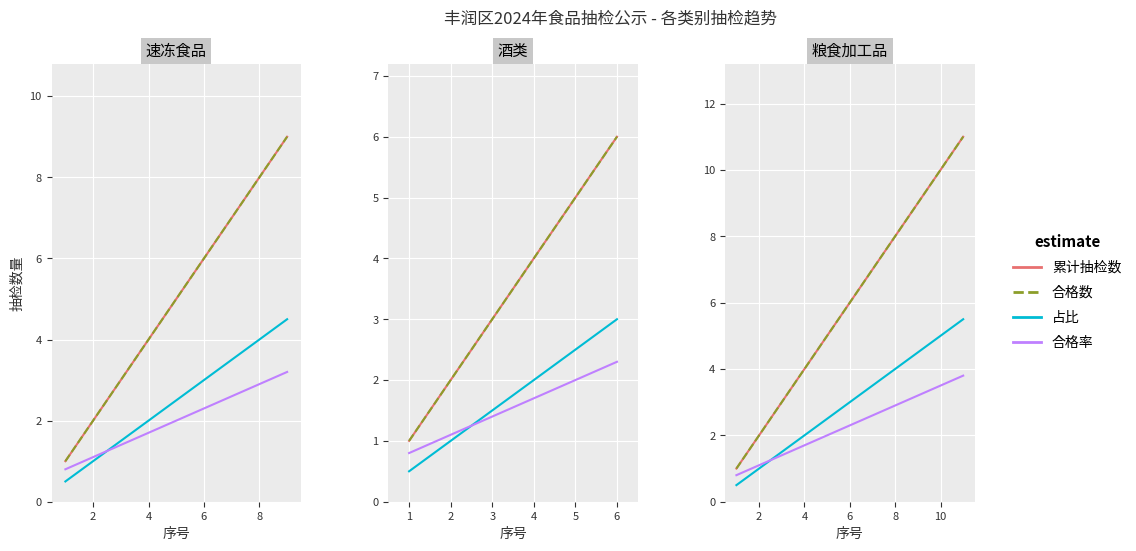

How many 累计抽检数 values are between 3 and 9?

7